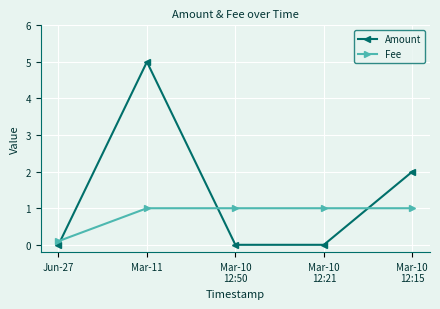

How many intersections are there between Fee and Amount?

3